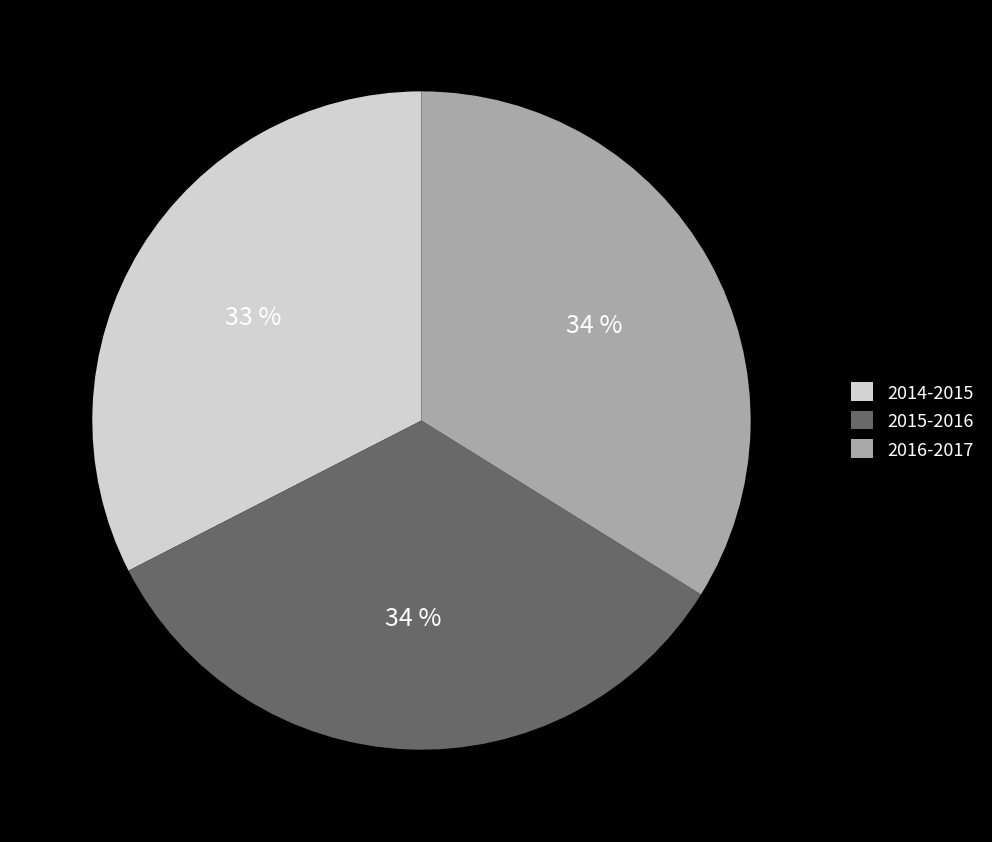

Is it true that 2016-2017 is 34% of the pie?

True